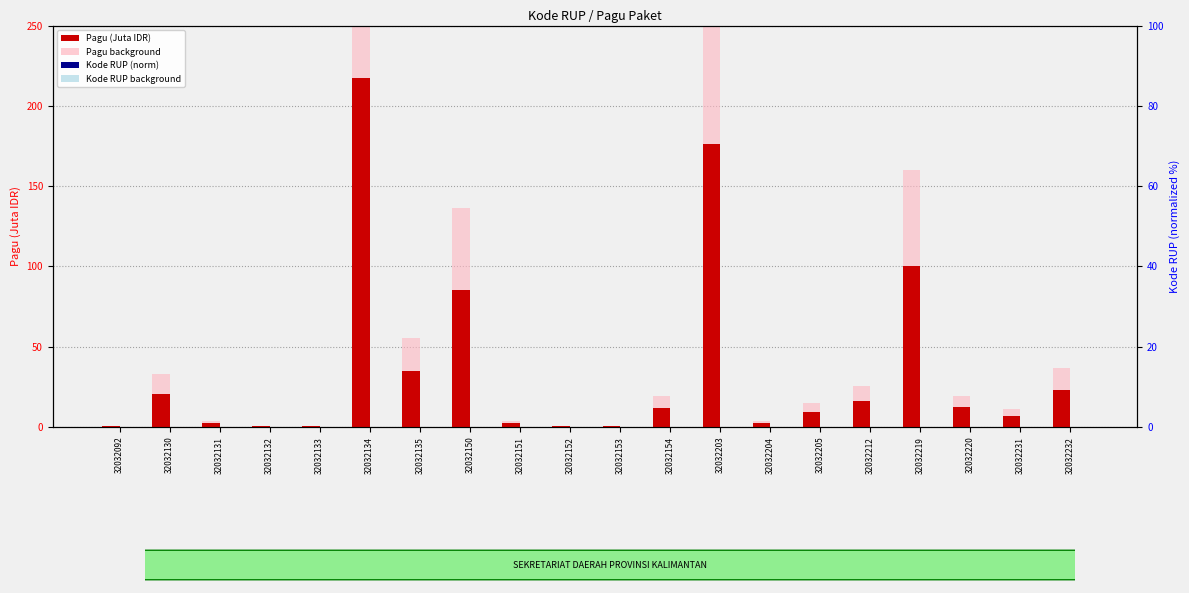

Which series changed the most between 32032133 and 32032231?

Pagu background